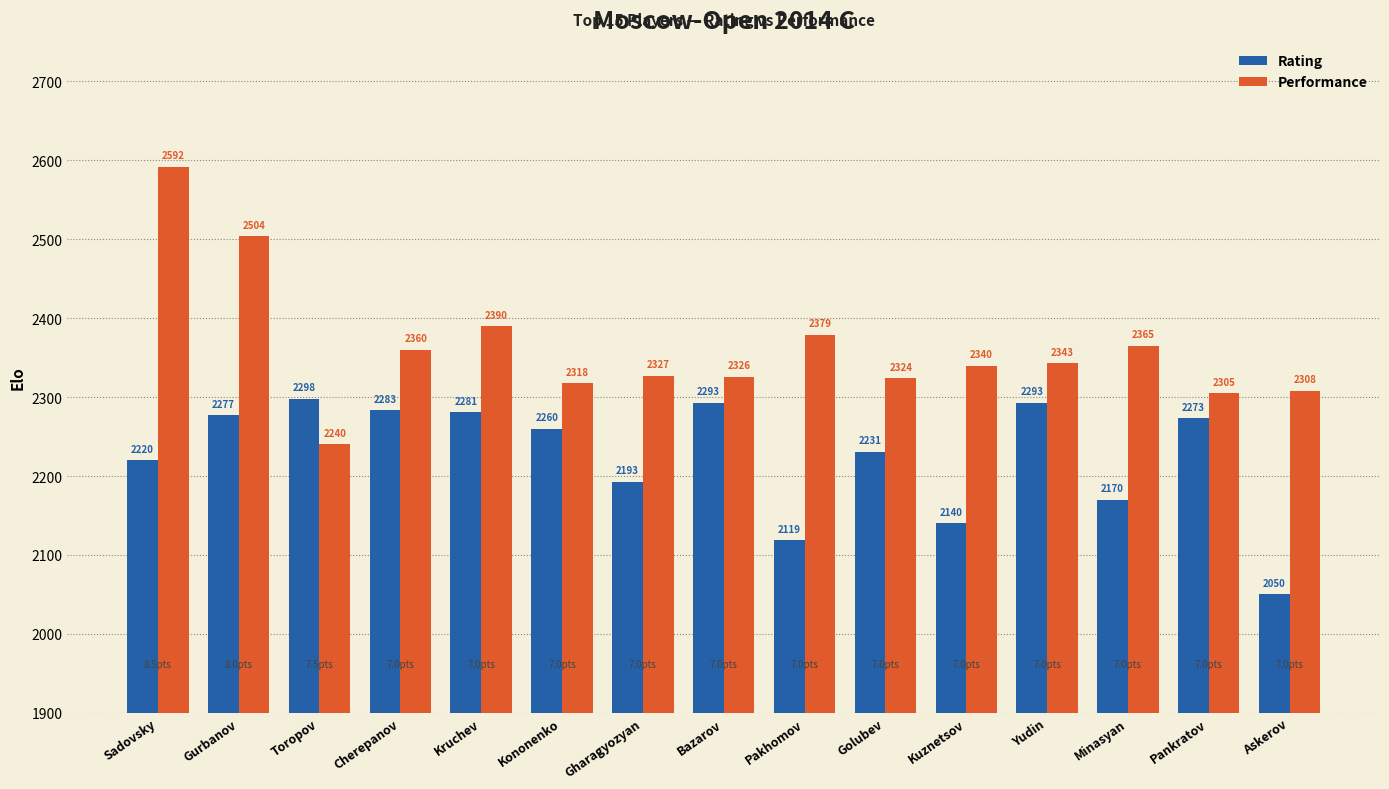

How many data points in Performance are less than 2340?

7